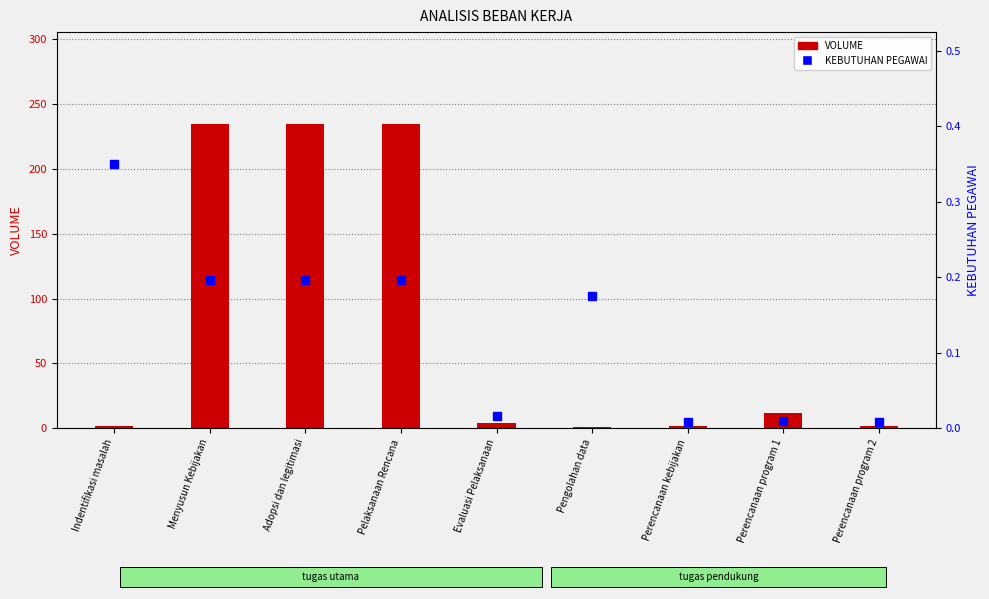

At which label does VOLUME first exceed 4?

Menyusun Kebijakan